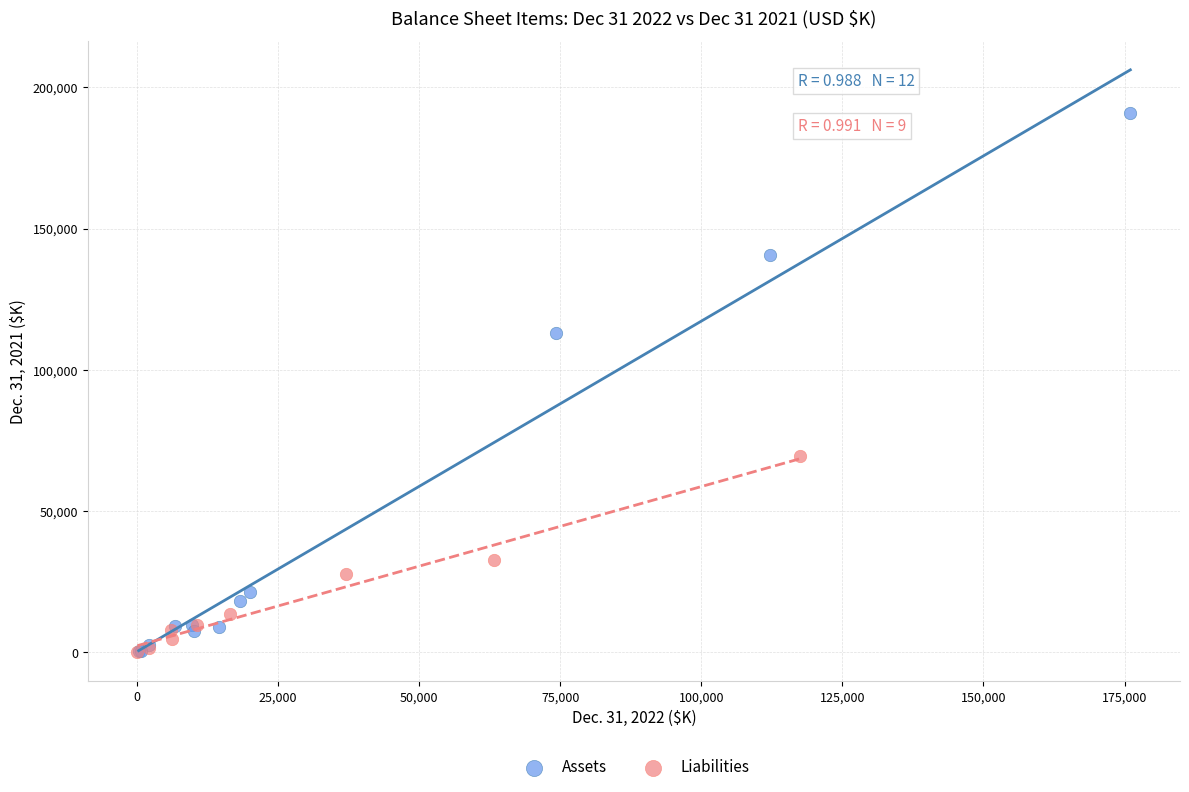

Which series has the largest Y range (max minus min)?

Assets